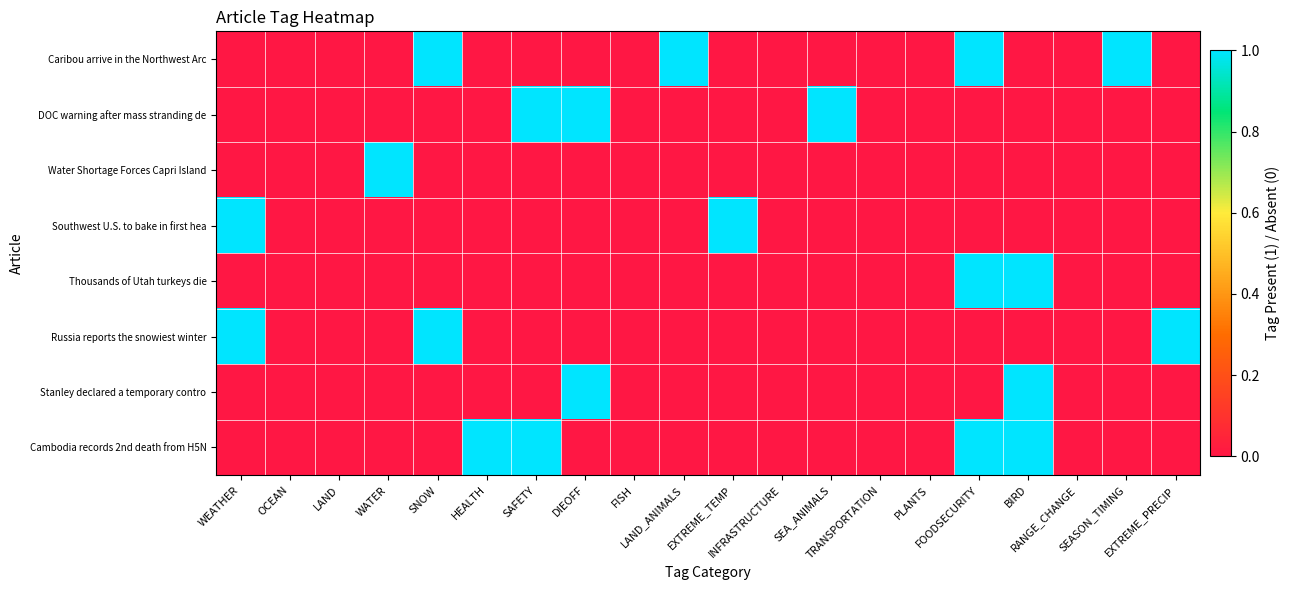

Which category has the lowest value across all series?

WEATHER